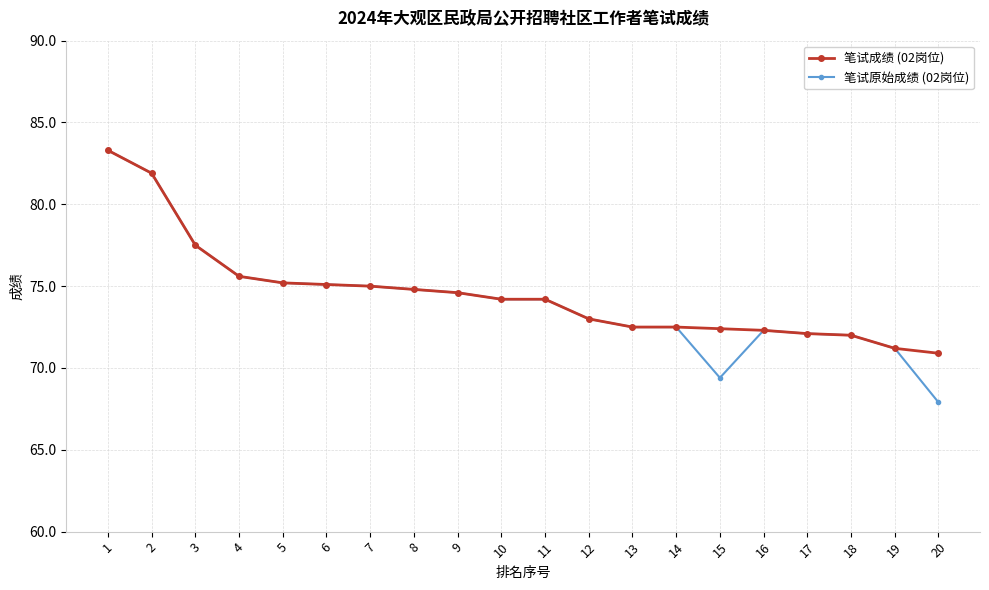

What is the lowest value of the 笔试成绩 (02岗位) series?

70.9